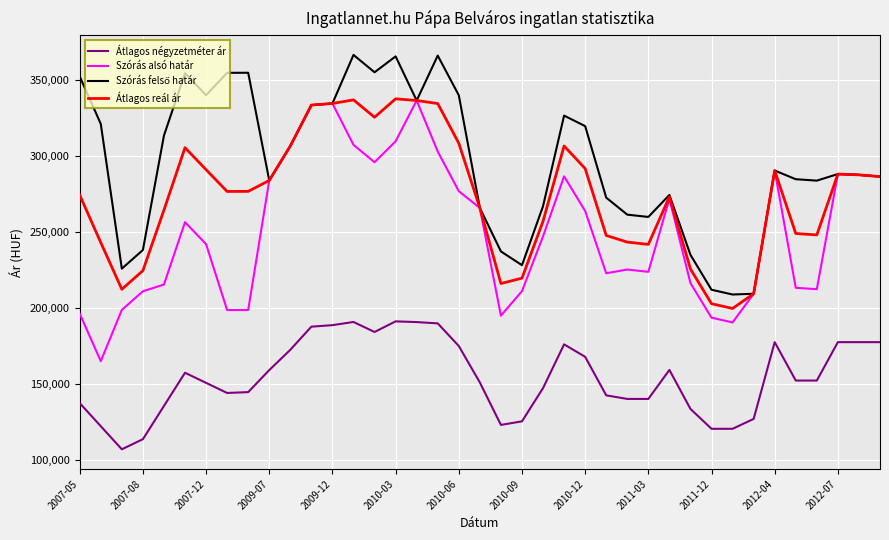

What is the average value of the Átlagos reál ár series?

273490